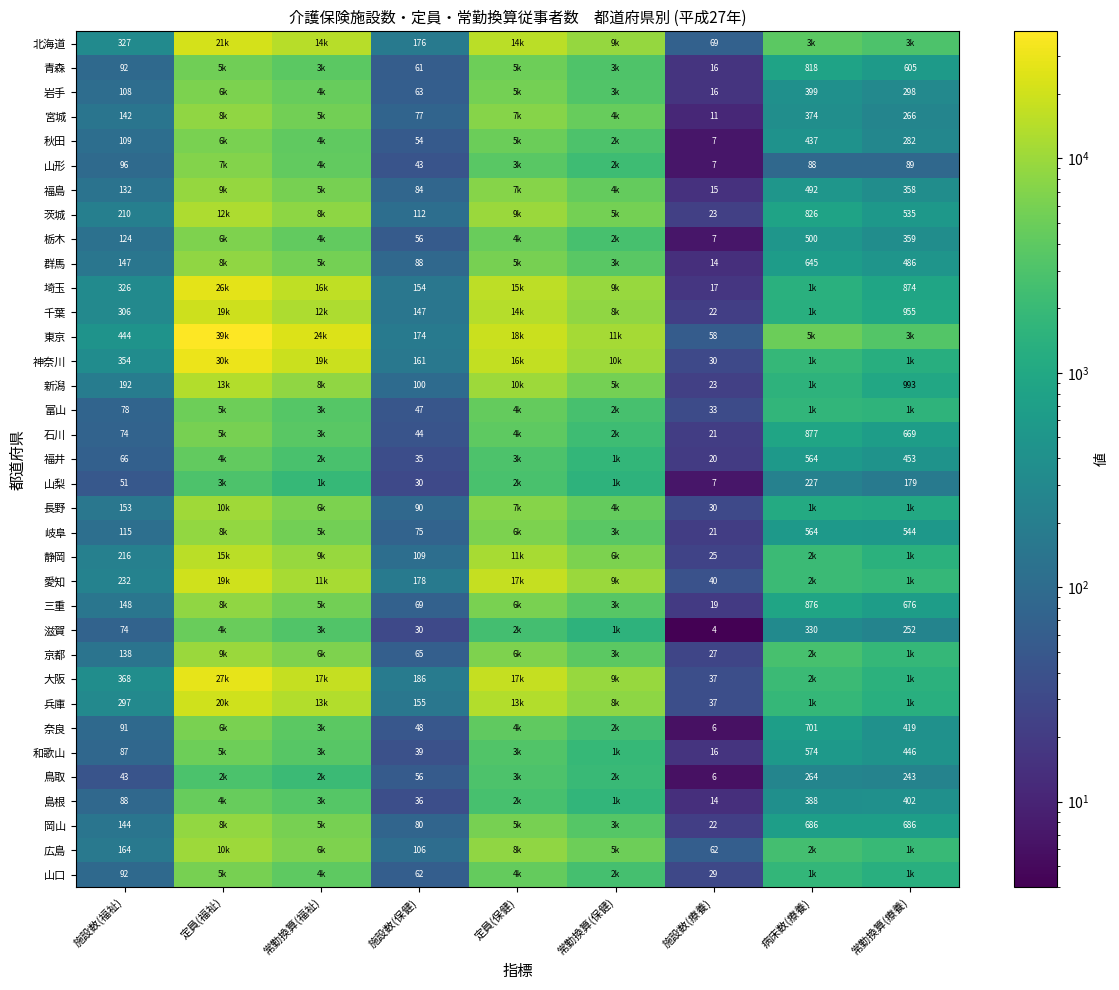

Is it true that 愛知 equals 238 at 施設数(保健)?

False